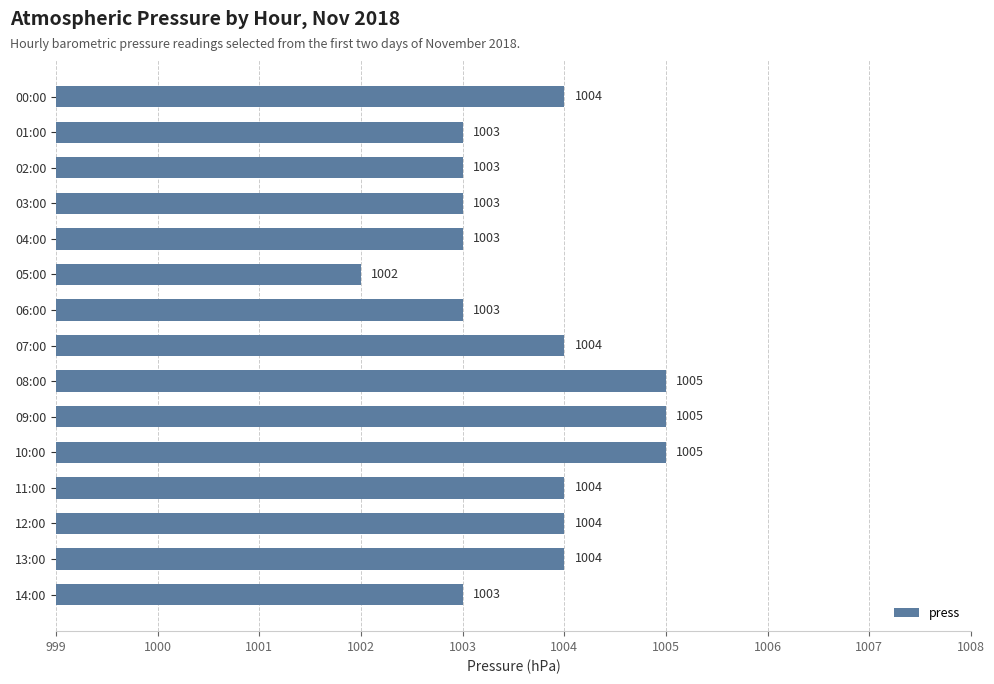

The value at 10:00 is 1494. True or false?

False